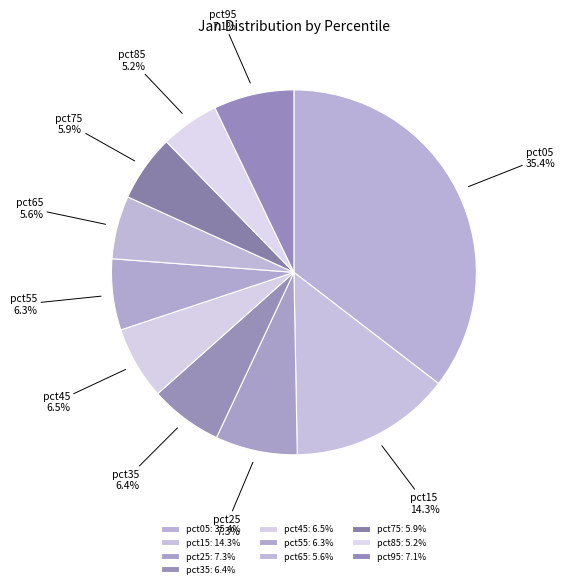

How much of the chart is everything except pct95?

92.9%